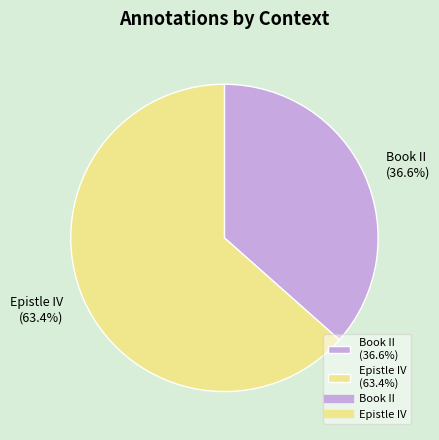

How many slices are in this pie chart?

2